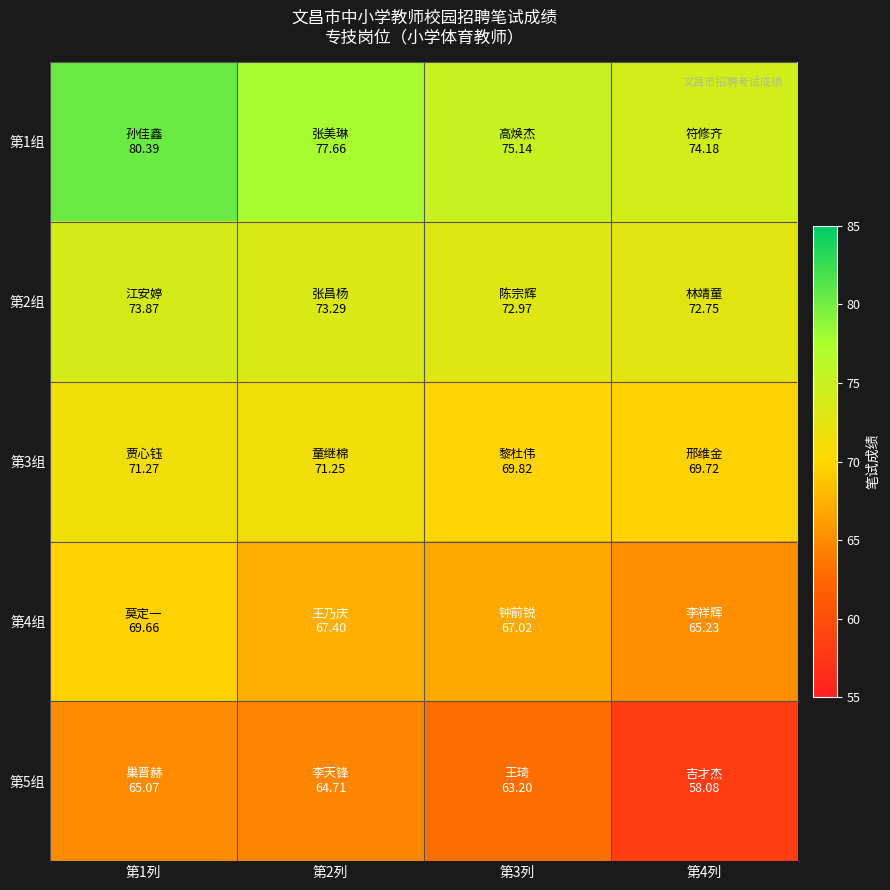

At which category is the sum across all series the highest?

第1列